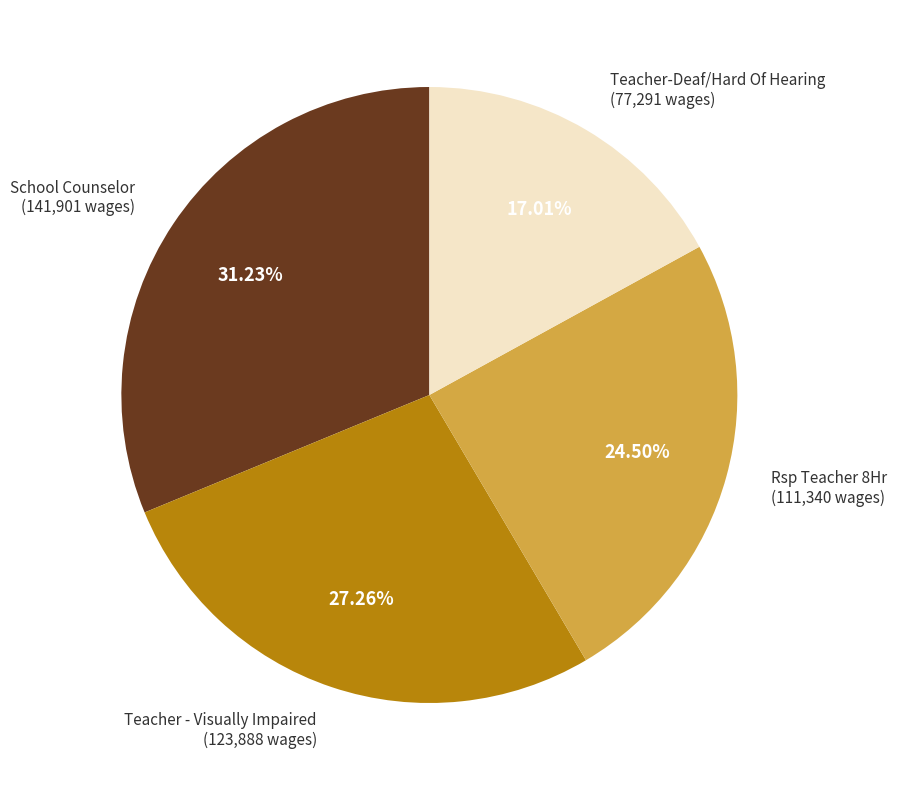

How many slices are in this pie chart?

4